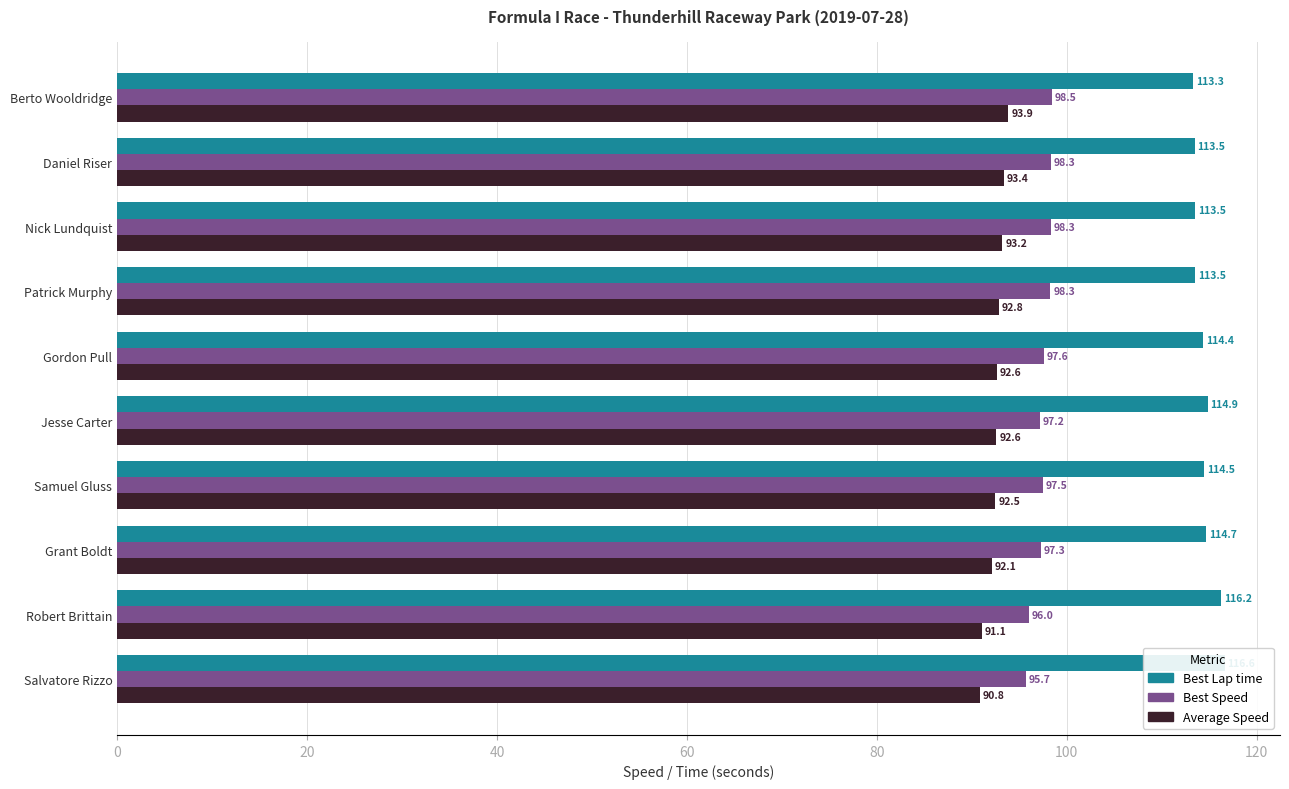

Which series has the largest total across all categories?

Best Lap time